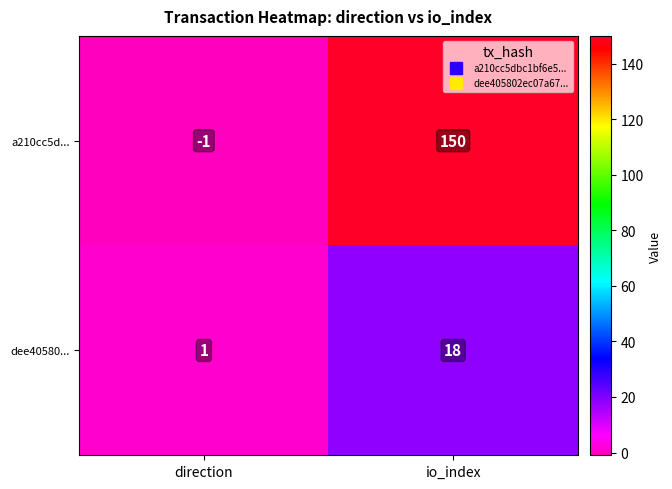

True or false: dee40580... has a value of 11 at io_index.

False